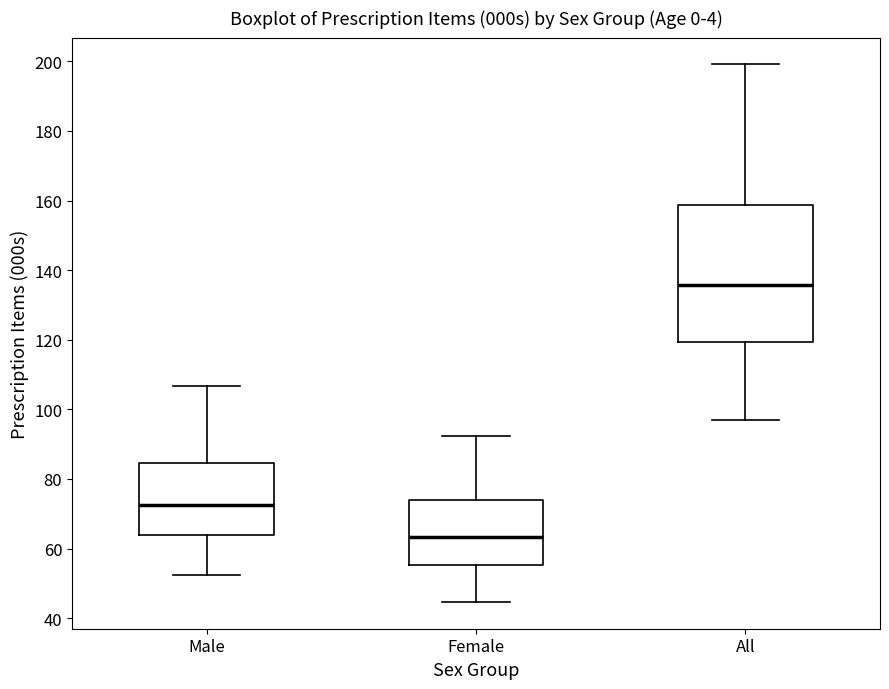

Which box's median line is the lowest?

Female